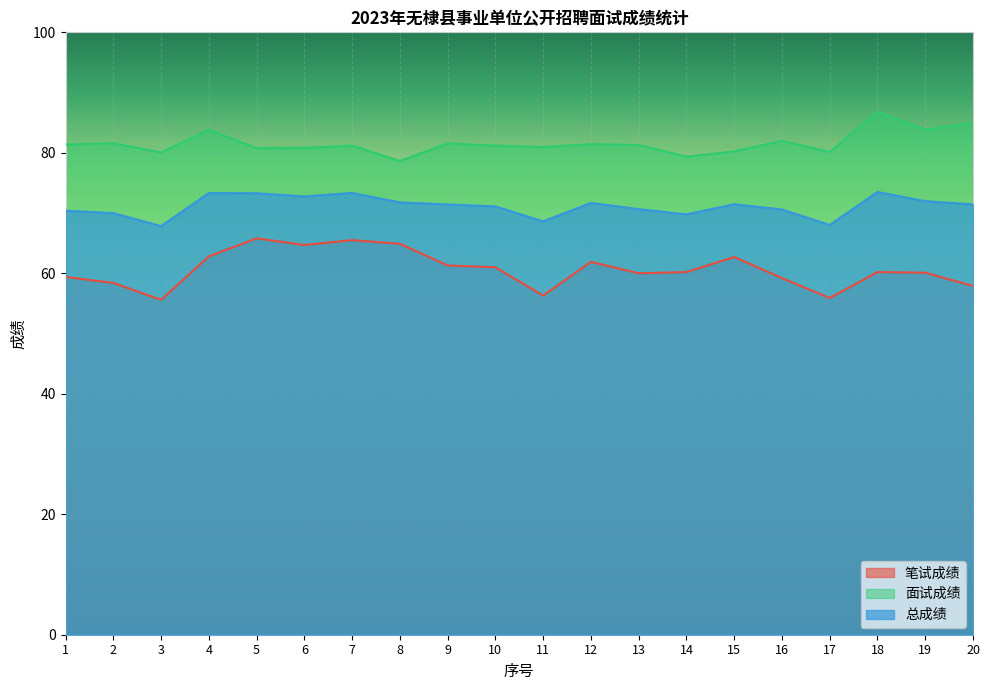

How many lines are shown in the chart?

3